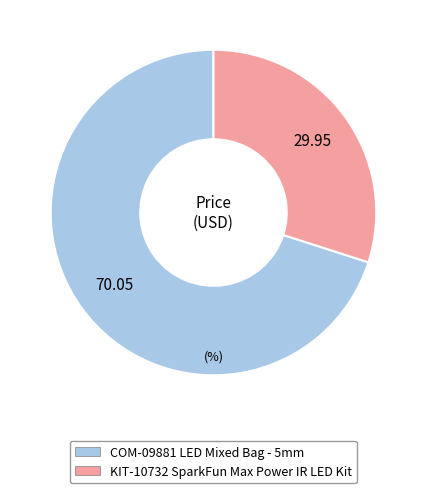

Rank the categories by value from highest to lowest.

COM-09881 LED Mixed Bag - 5mm, KIT-10732 SparkFun Max Power IR LED Kit